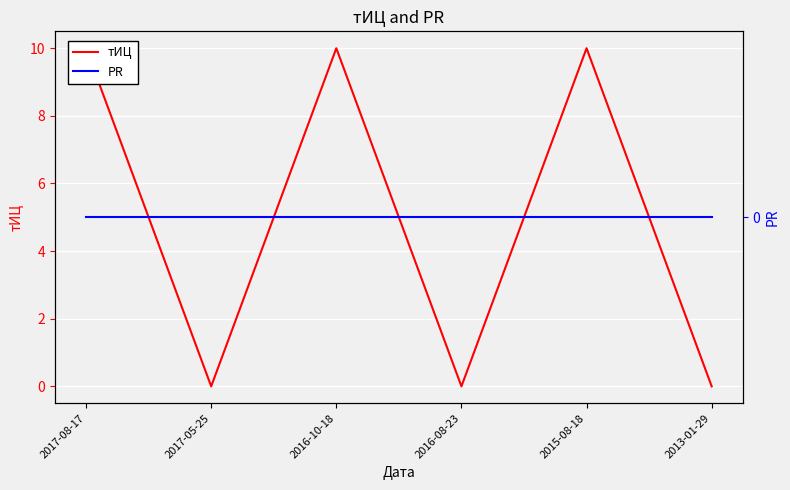

The тИЦ series shows 10 at 2016-10-18. True or false?

True